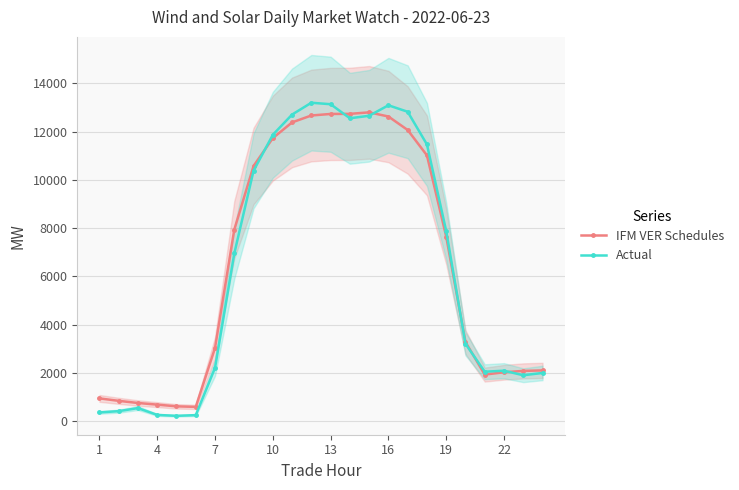

Which series has the widest spread of values?

Actual